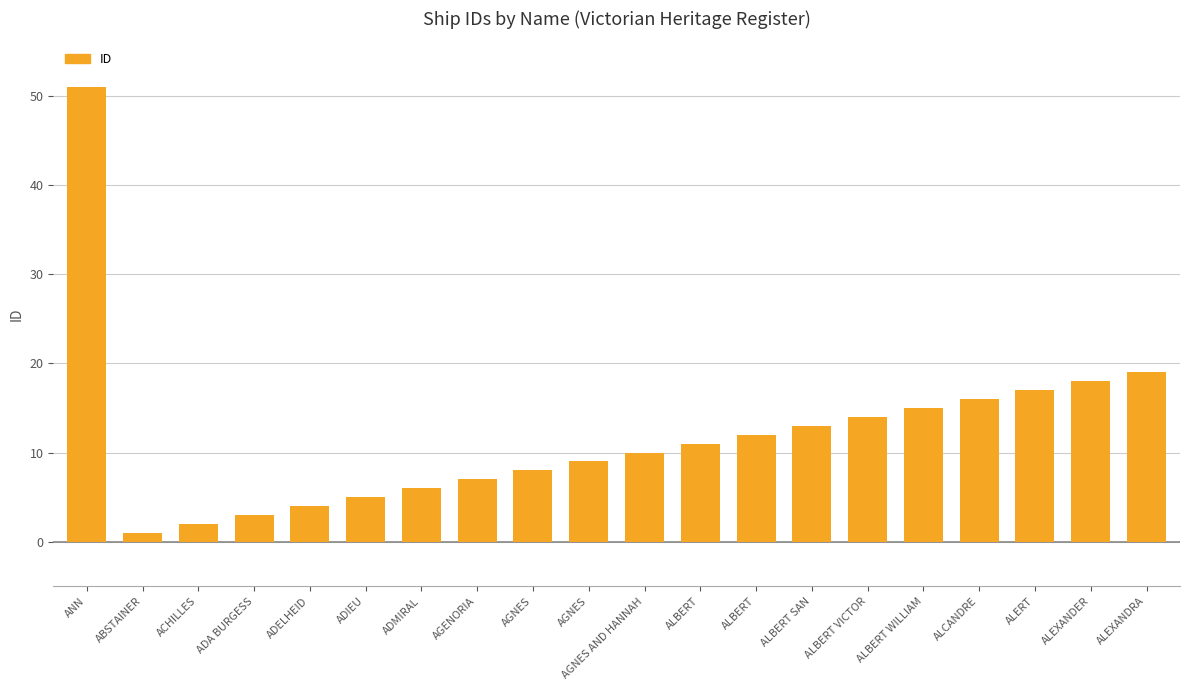

Reading left to right, extract all data points from this chart.

ANN=51	ABSTAINER=1	ACHILLES=2	ADA BURGESS=3	ADELHEID=4	ADIEU=5	ADMIRAL=6	AGENORIA=7	AGNES=8	AGNES=9	AGNES AND HANNAH=10	ALBERT=11	ALBERT=12	ALBERT SAN=13	ALBERT VICTOR=14	ALBERT WILLIAM=15	ALCANDRE=16	ALERT=17	ALEXANDER=18	ALEXANDRA=19